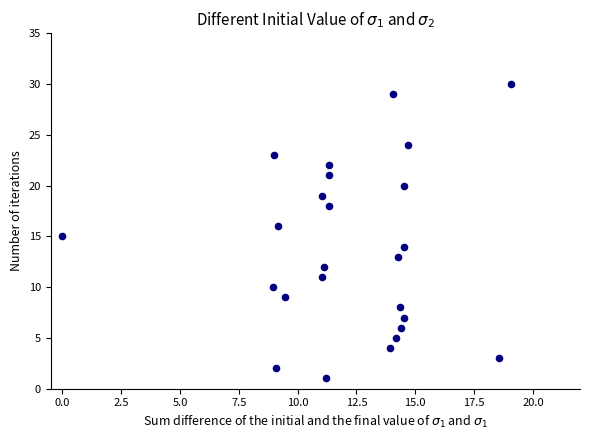

What is the range of Y values (max minus min)?

29